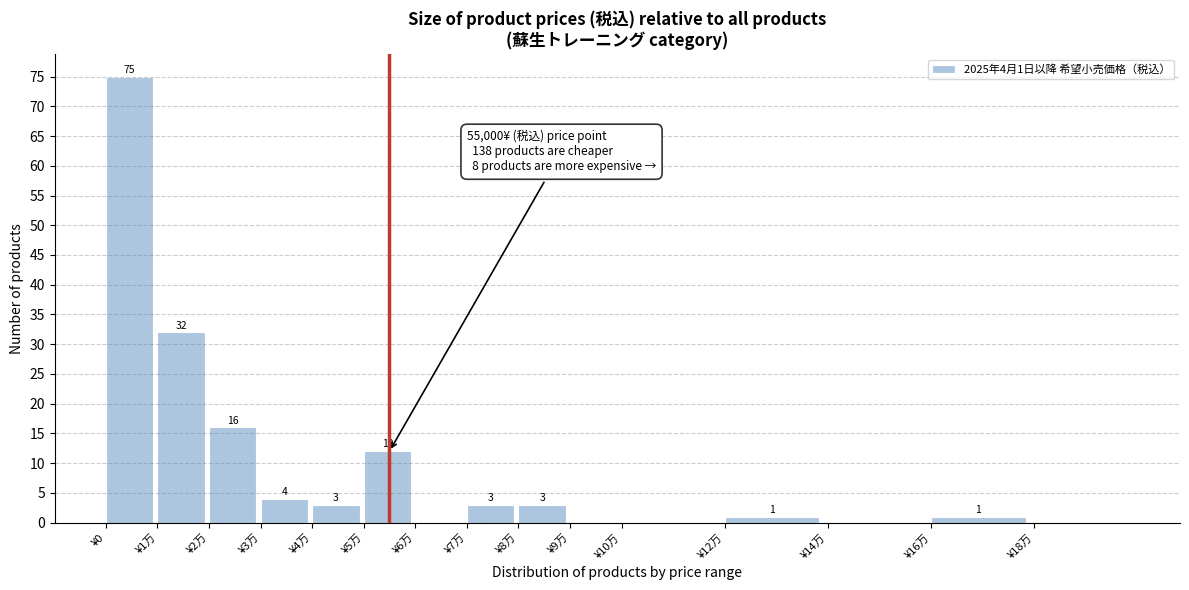

Reading right to left, what are all the values shown in this chart?

¥18万=0	¥16万=1	¥14万=0	¥12万=1	¥10万=0	¥9万=0	¥8万=3	¥7万=3	¥6万=0	¥5万=12	¥4万=3	¥3万=4	¥2万=16	¥1万=32	¥0=75